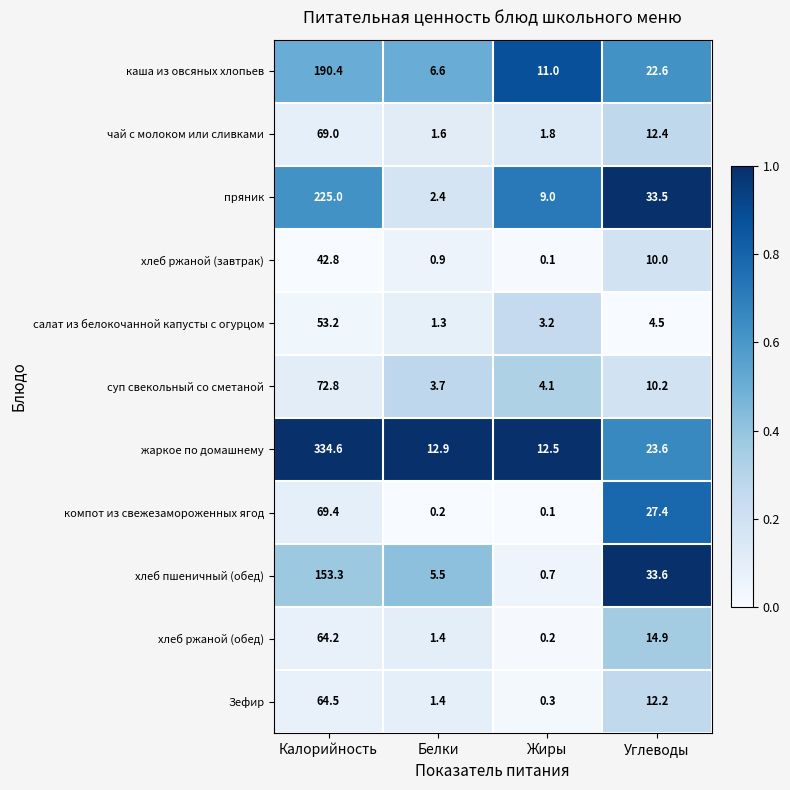

Which series changed the most between Калорийность and Углеводы?

жаркое по домашнему